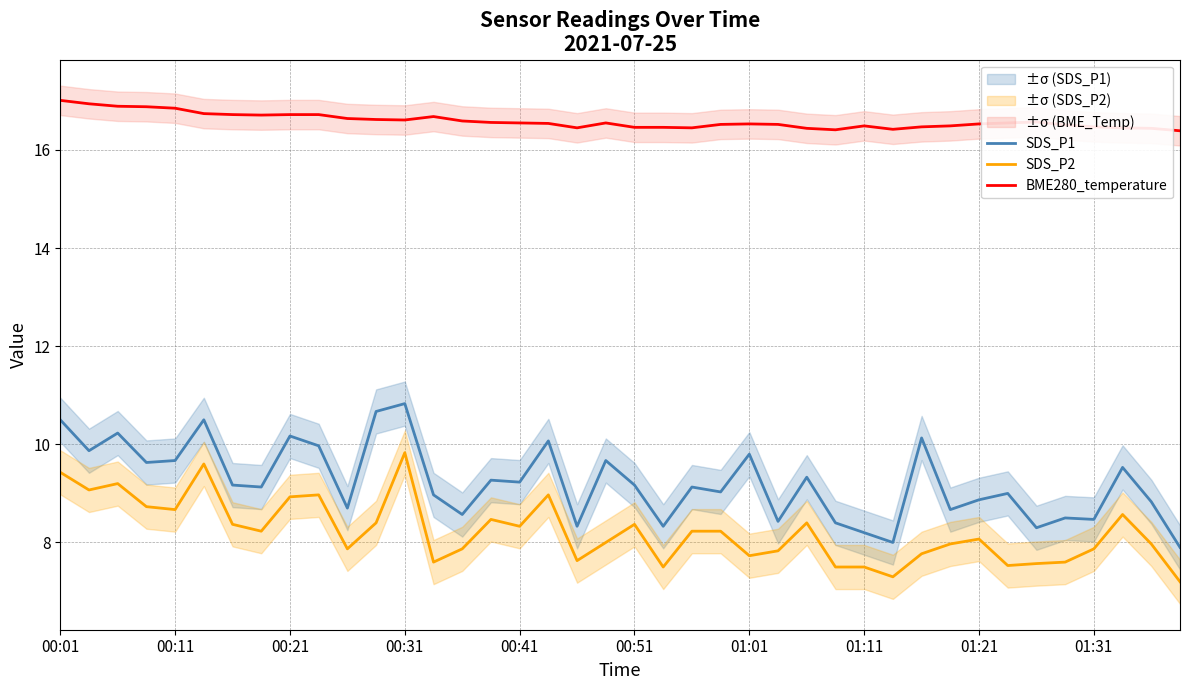

Which series has the largest total across all categories?

BME280_temperature